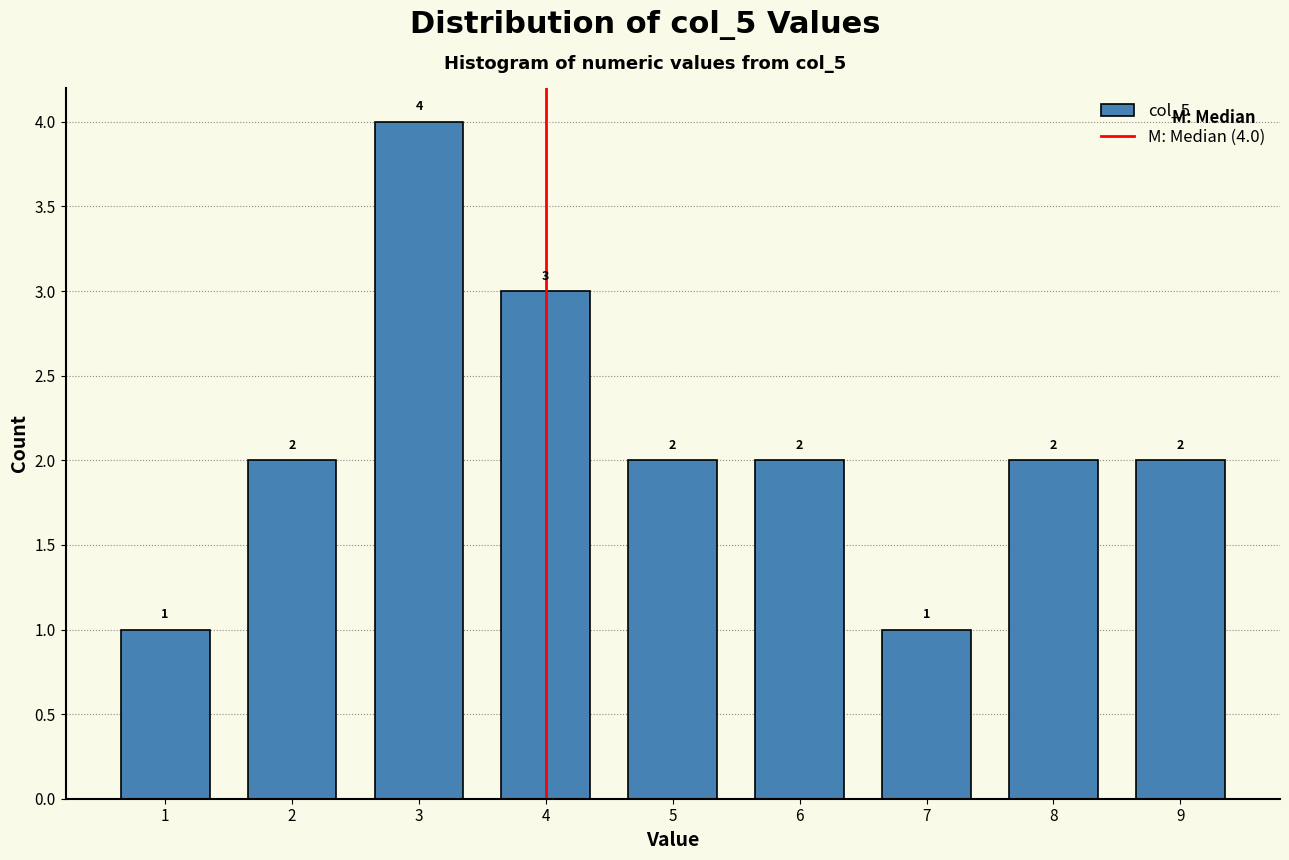

Reading left to right, list all the values displayed in this chart.

1=1	2=2	3=4	4=3	5=2	6=2	7=1	8=2	9=2